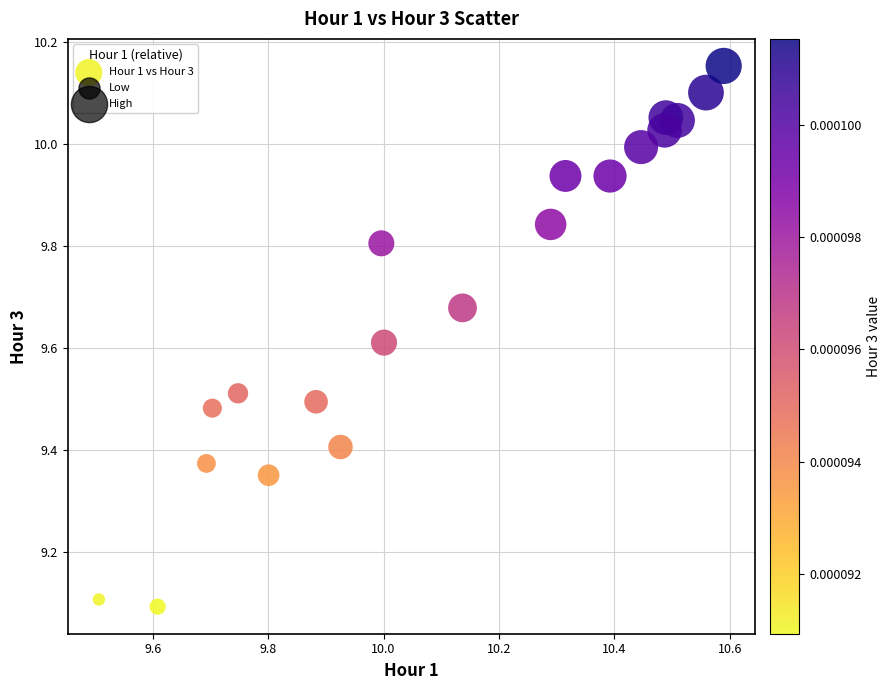

What is the range of X values (max minus min)?

1.1